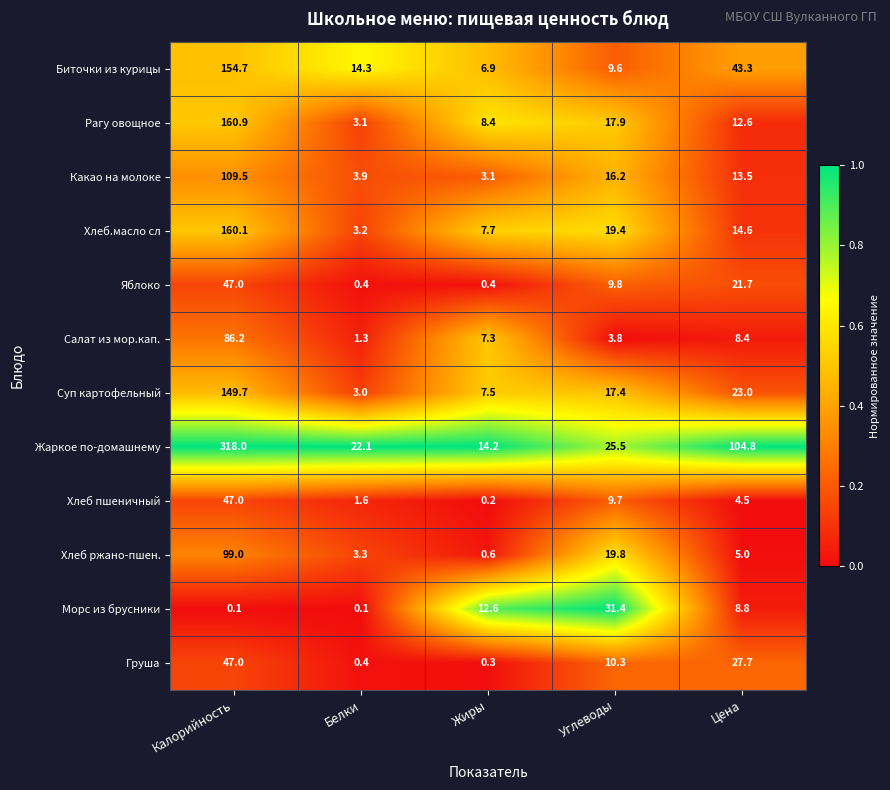

What is the total value across all series at Углеводы?

190.8